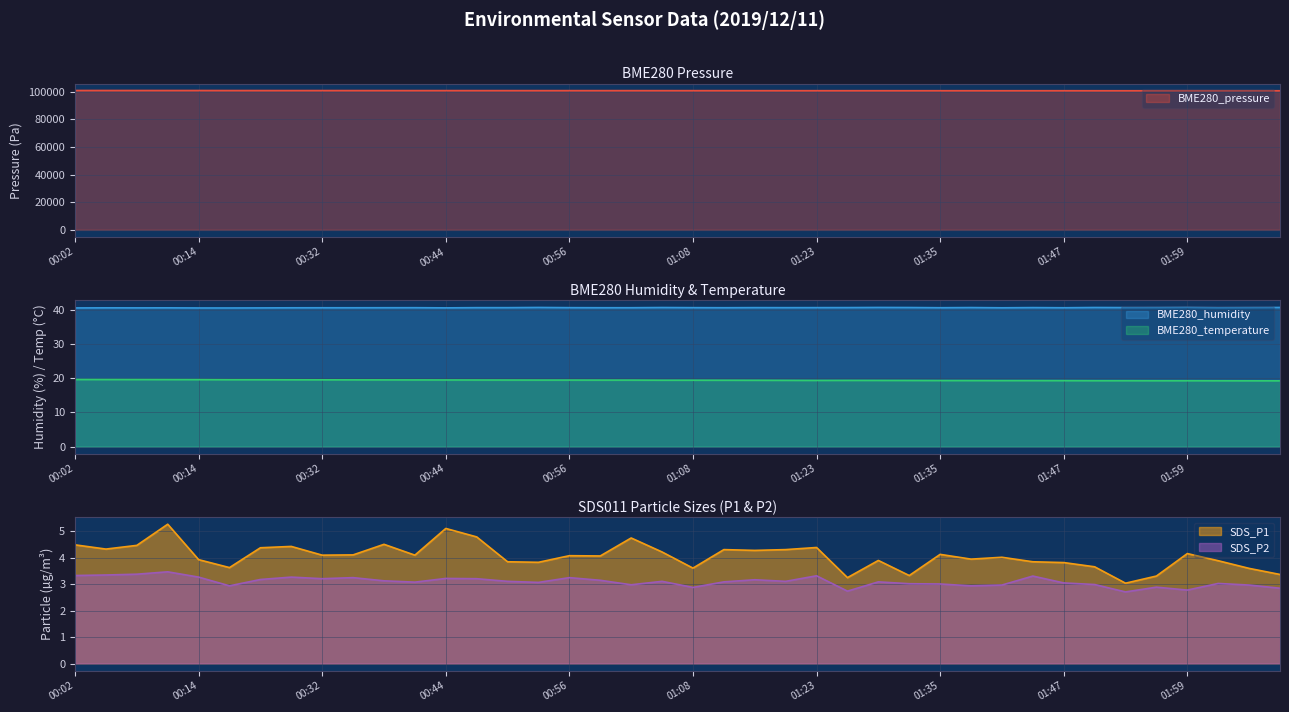

The value of SDS_P2 at 02:02 is 4.1. True or false?

False